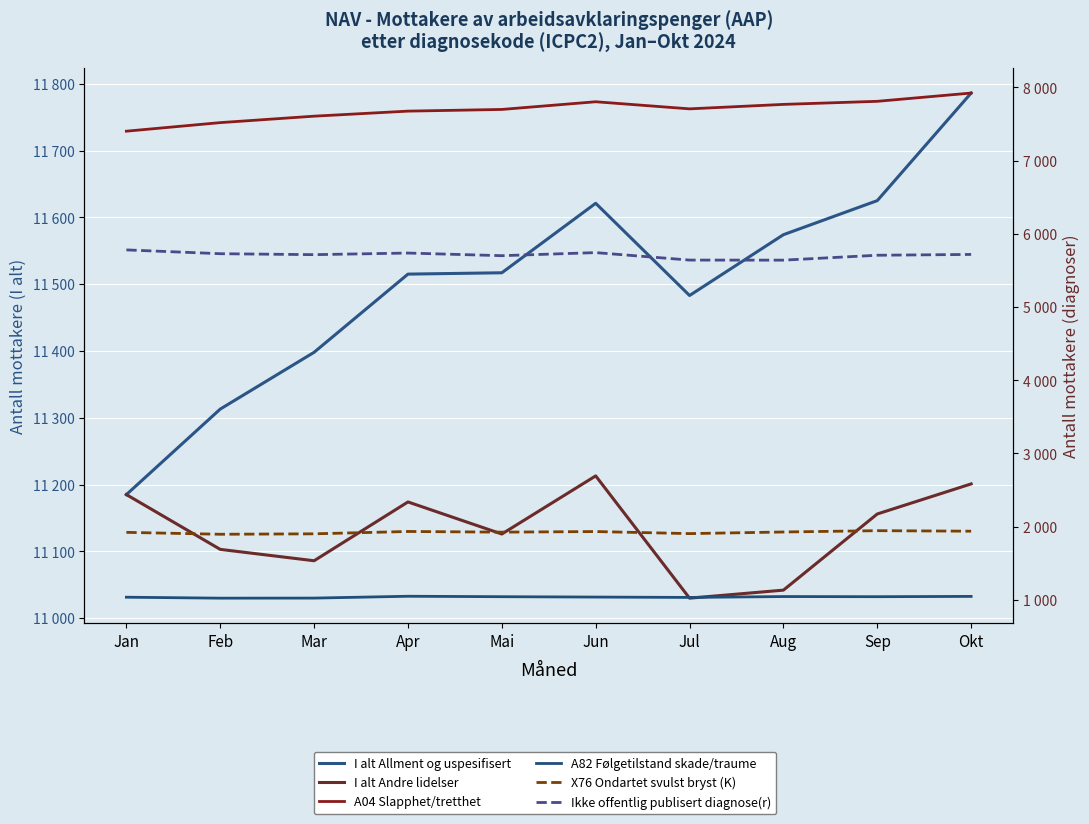

What are all the series names shown in the legend?

I alt Allment og uspesifisert, I alt Andre lidelser, A04 Slapphet/tretthet, A82 Følgetilstand skade/traume, X76 Ondartet svulst bryst (K), Ikke offentlig publisert diagnose(r)